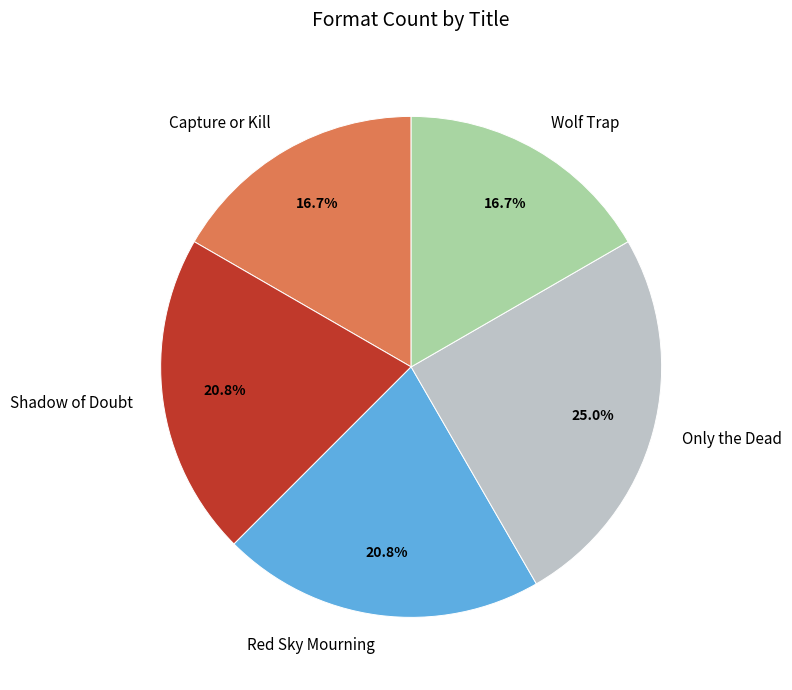

What percentage is the Shadow of Doubt slice, to the nearest percent?

21%